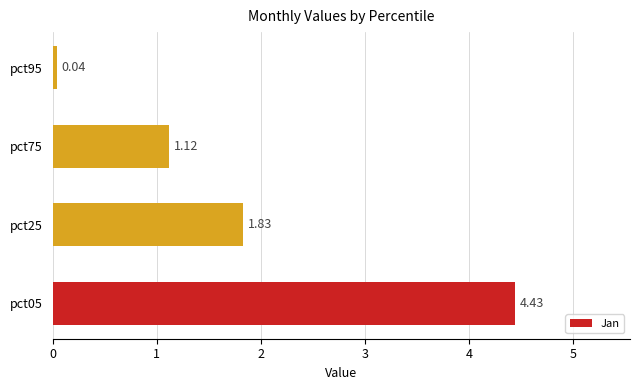

What is the difference between the second highest and second lowest values?

0.7